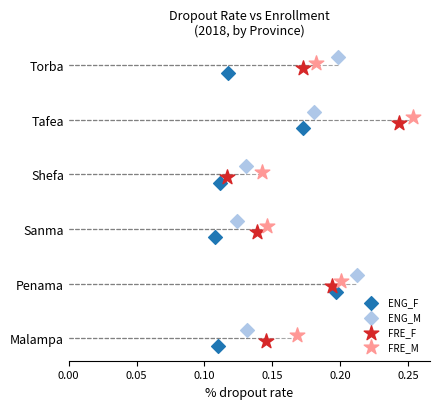

Which series contains the lowest Y value?

ENG_F